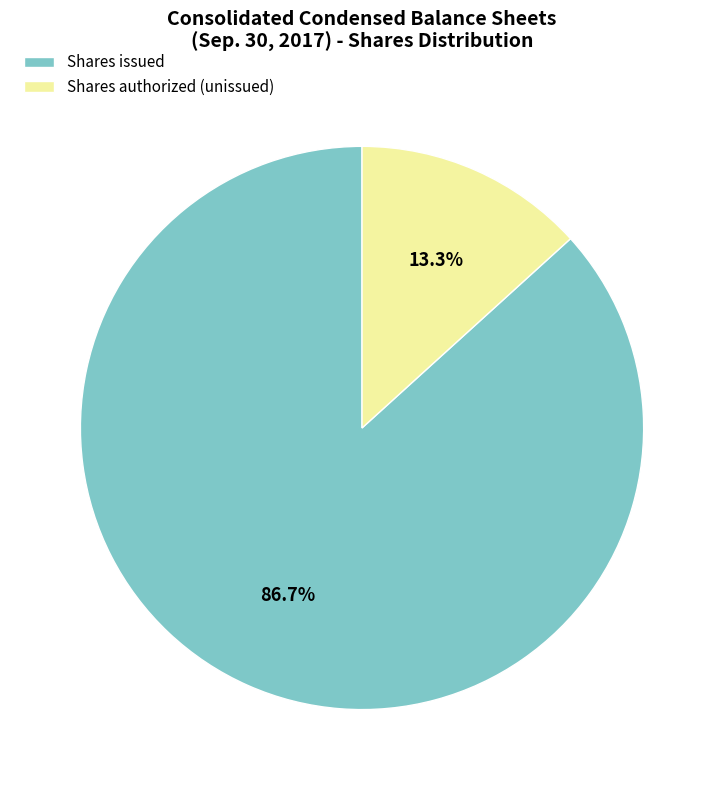

Do Shares issued and Shares authorized (unissued) together represent more than half of the pie?

Yes